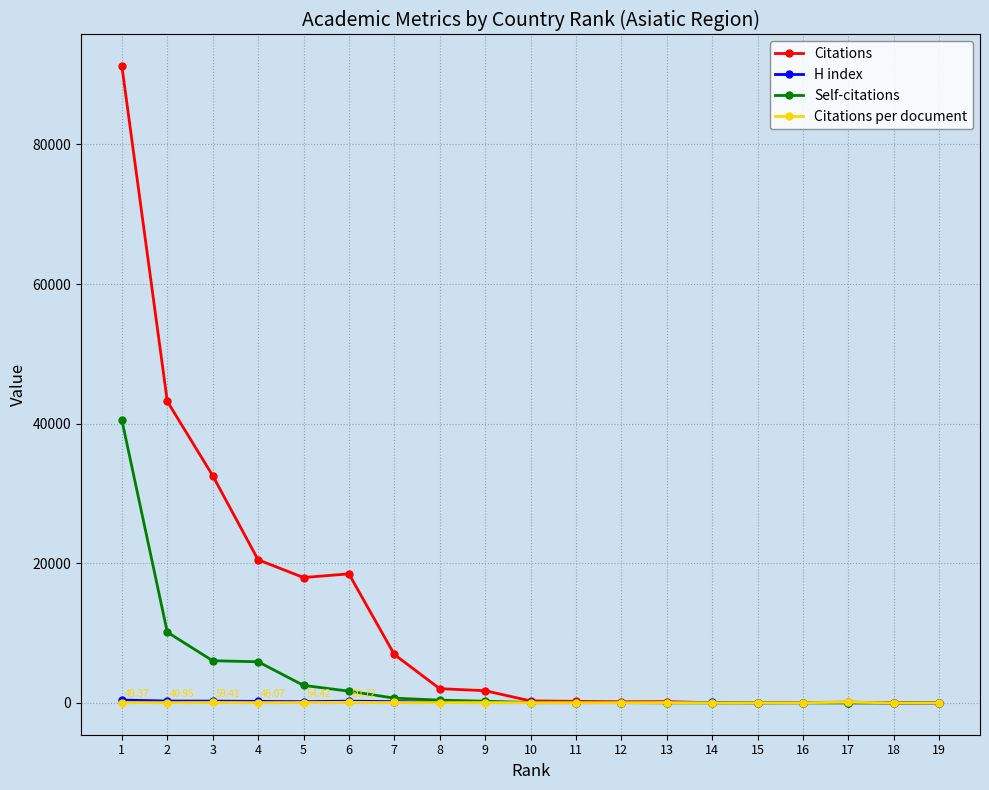

Which series changed the most between 1 and 6?

Citations